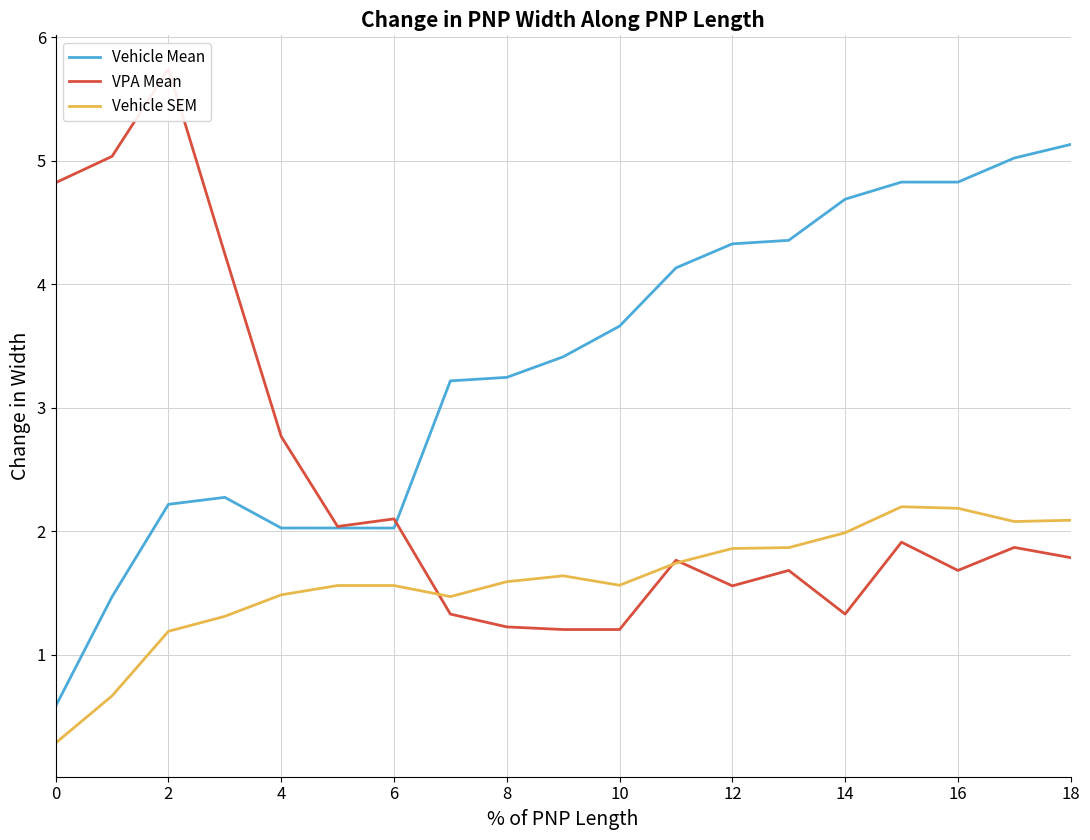

At how many categories does at least one series exceed 1?

19